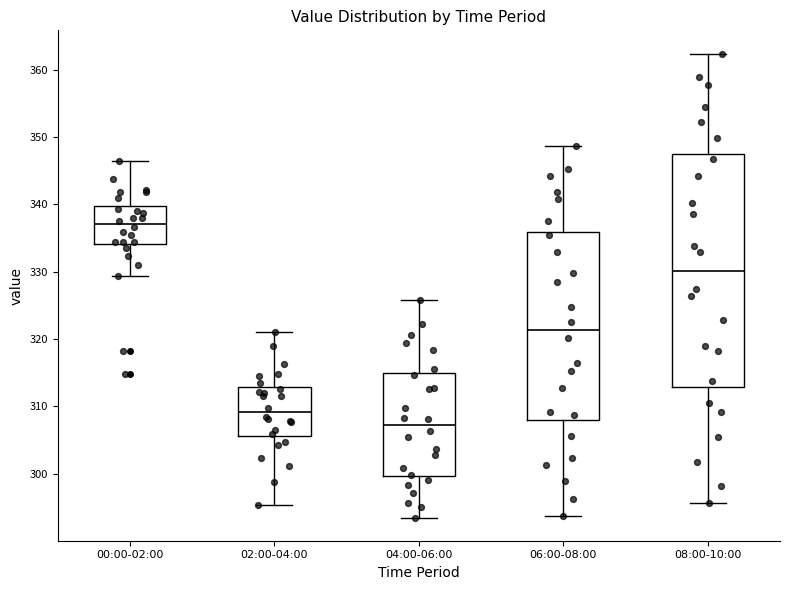

Reading left to right, transcribe this box plot: for each box, give where its median line is, the range the box spans, and where its two whiskers end, as read against the y-axis. The values are not printed on the chart, so give them approximately, as read against the axis.

00:00-02:00: median 337, box 334 to 340, whiskers 329 to 346
02:00-04:00: median 309, box 306 to 313, whiskers 295 to 321
04:00-06:00: median 307, box 300 to 315, whiskers 294 to 326
06:00-08:00: median 321, box 308 to 336, whiskers 294 to 349
08:00-10:00: median 330, box 313 to 347, whiskers 296 to 362